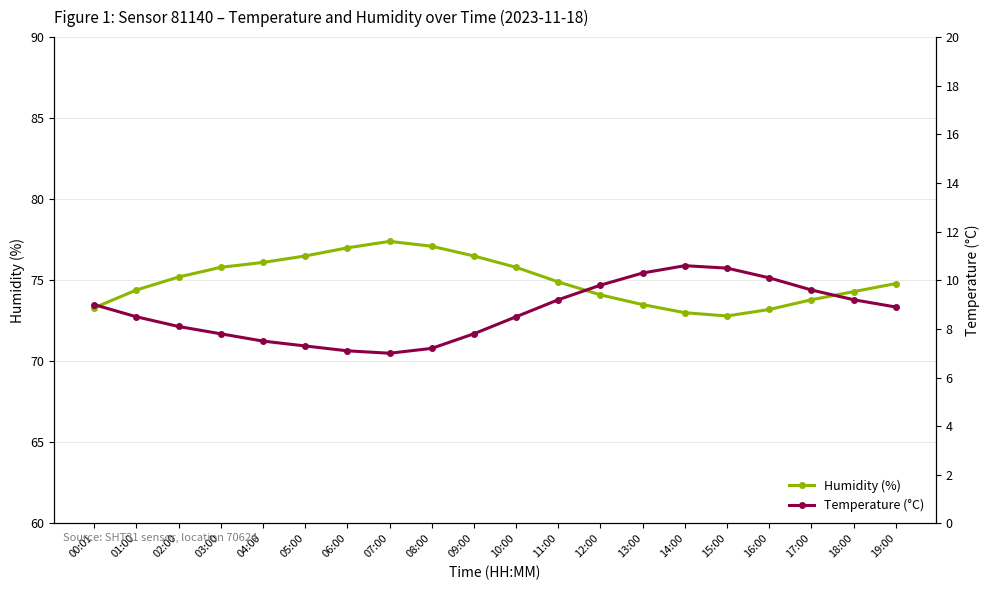

How many values in the Temperature (°C) series exceed 8?

13